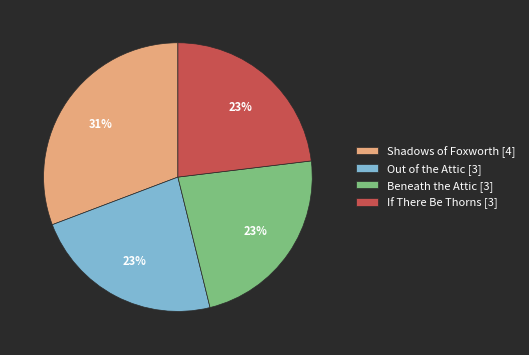

Is there a majority slice in this chart?

No